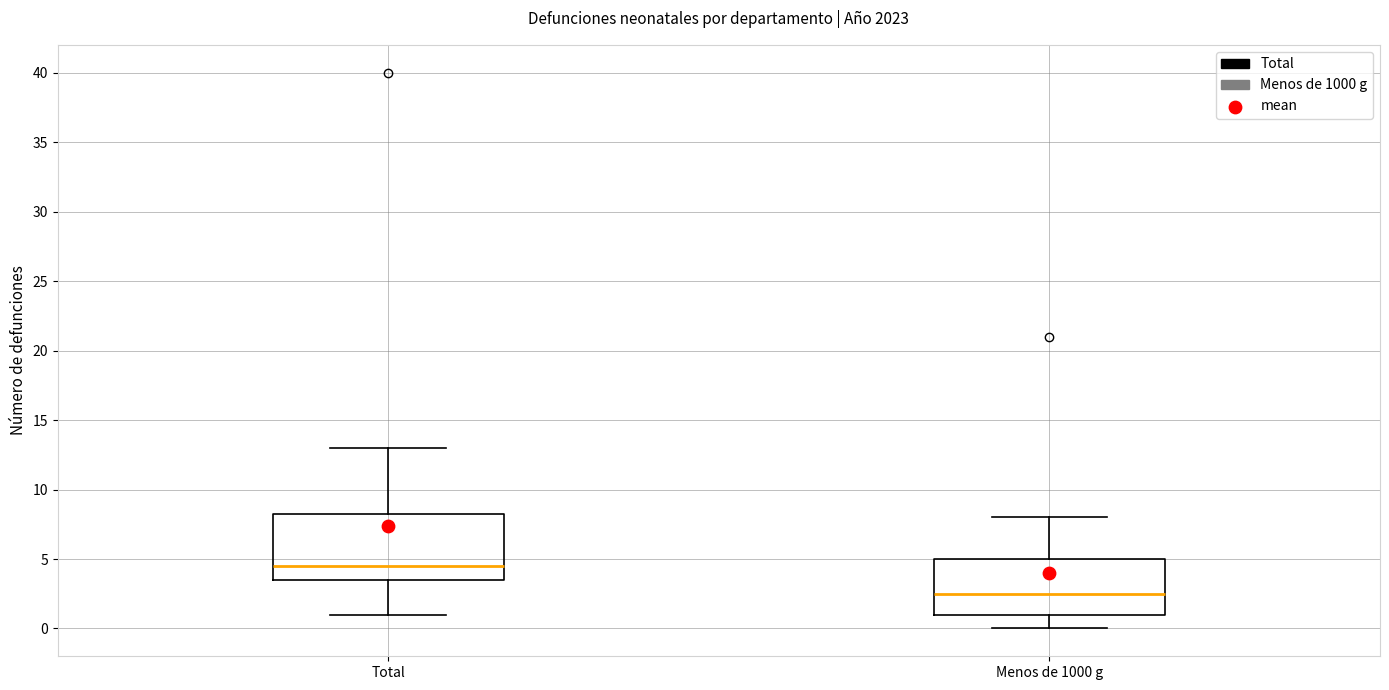

Reading left to right, transcribe this box plot: for each box, give where its median line is, the range the box spans, and where its two whiskers end, as read against the y-axis. The values are not printed on the chart, so give them approximately, as read against the axis.

Total: median 4.5, box 3.5 to 8.5, whiskers 1.0 to 13.0
Menos de 1000 g: median 2.5, box 1.0 to 5.0, whiskers 0.0 to 8.0